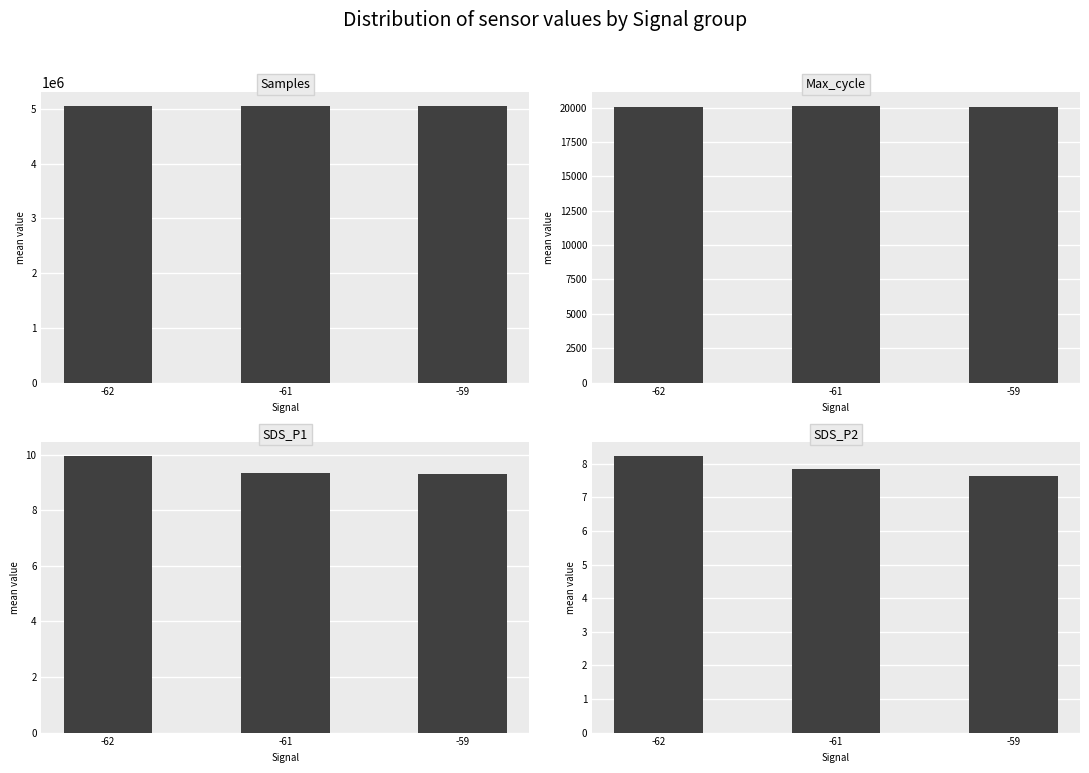

What is the greatest value displayed?

5051125.4